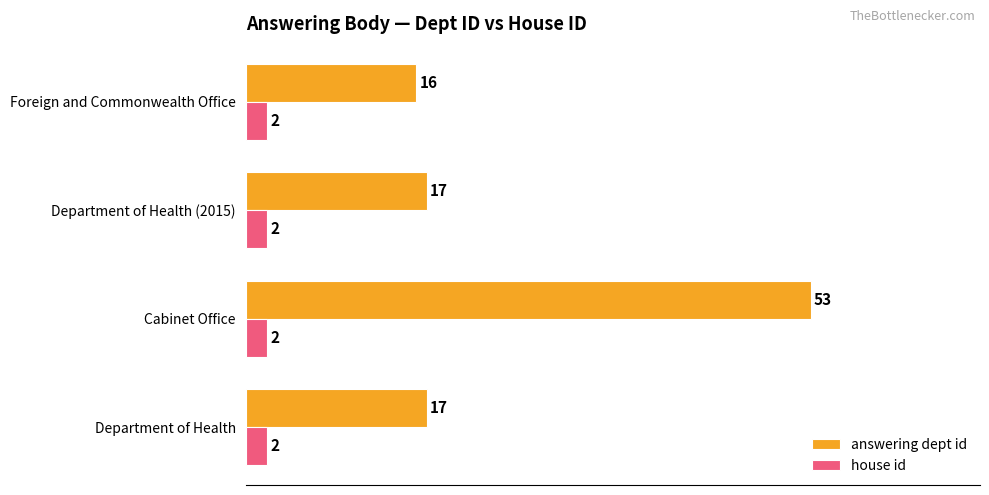

The answering dept id series shows 17 at Department of Health. True or false?

True